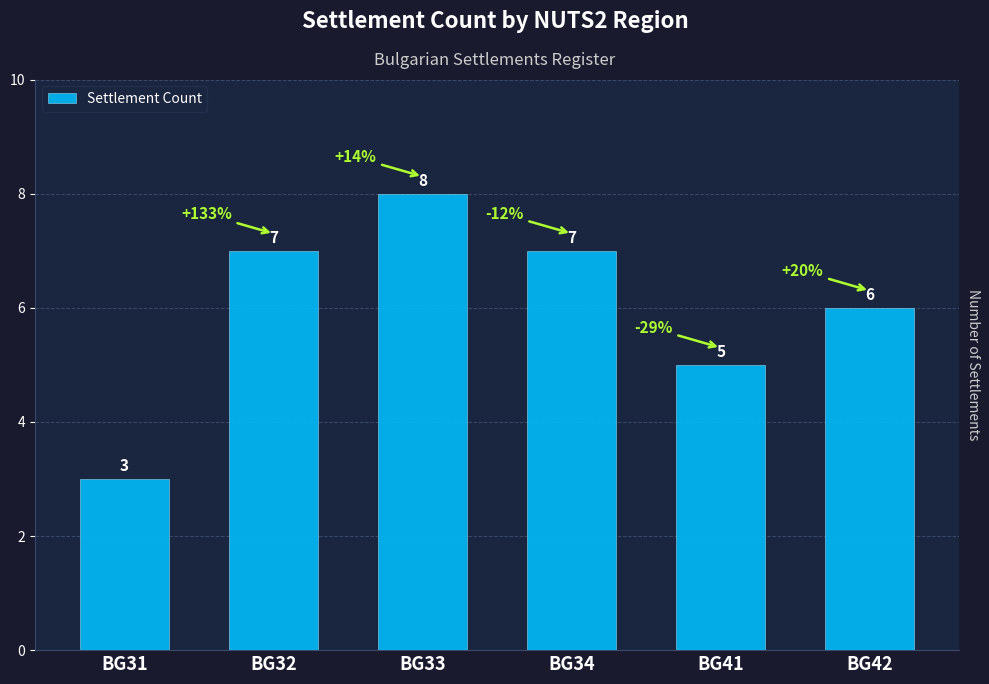

Reading left to right, transcribe all the data shown in this chart.

3	7	8	7	5	6